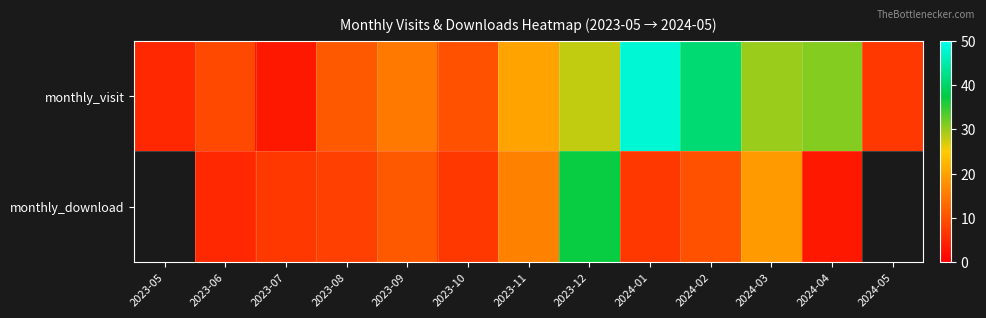

List the labels in order of monthly_visit value, smallest first.

2023-07, 2023-05, 2024-05, 2023-06, 2023-10, 2023-08, 2023-09, 2023-11, 2023-12, 2024-03, 2024-04, 2024-02, 2024-01